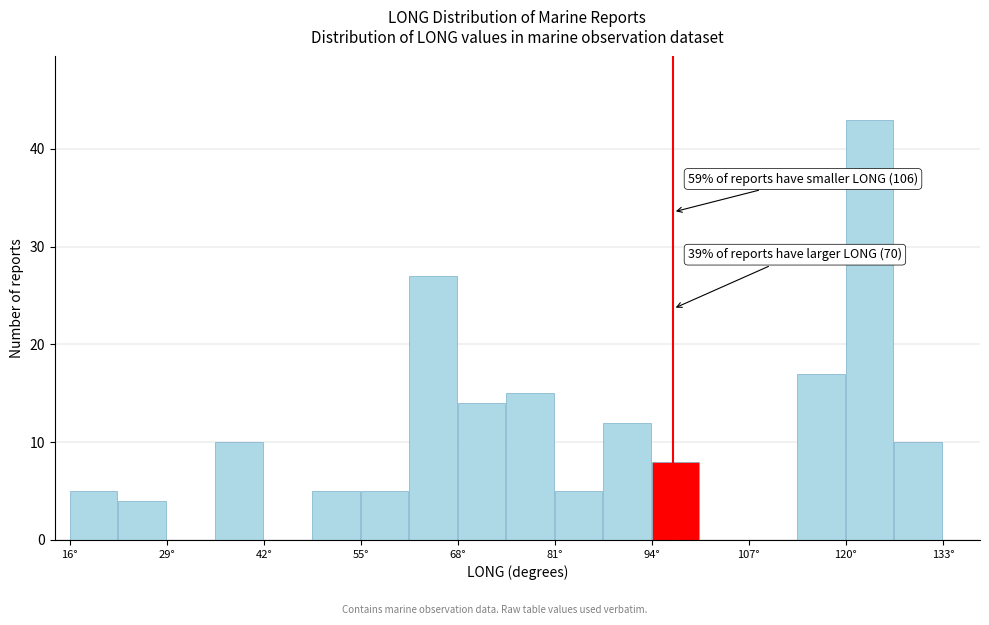

Read against the x-axis, roughly where is the centre of the tallest bar?

124